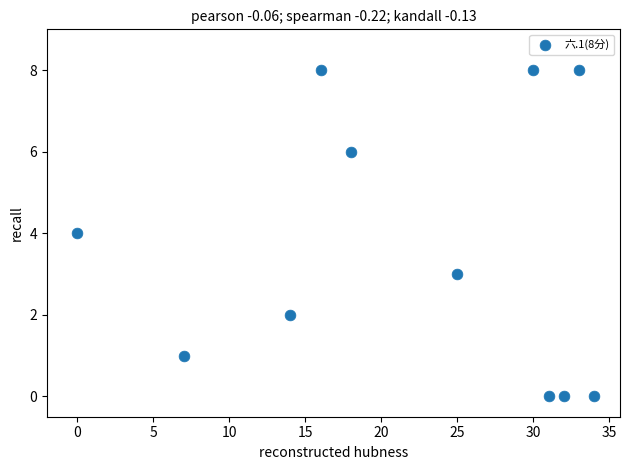

What is the range of Y values (max minus min)?

8